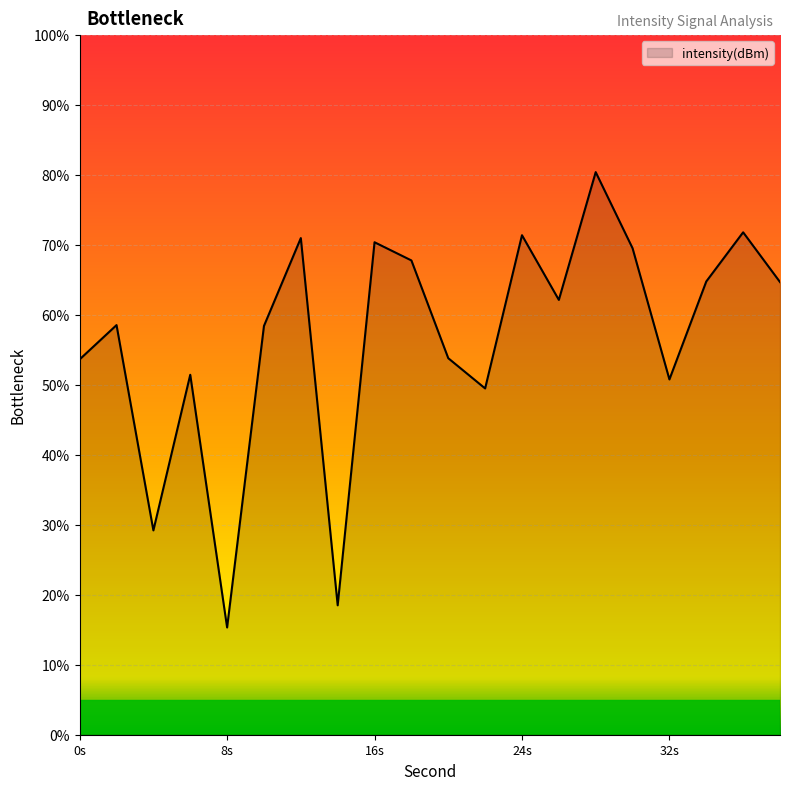

What is the maximum value shown in the chart?

80.4